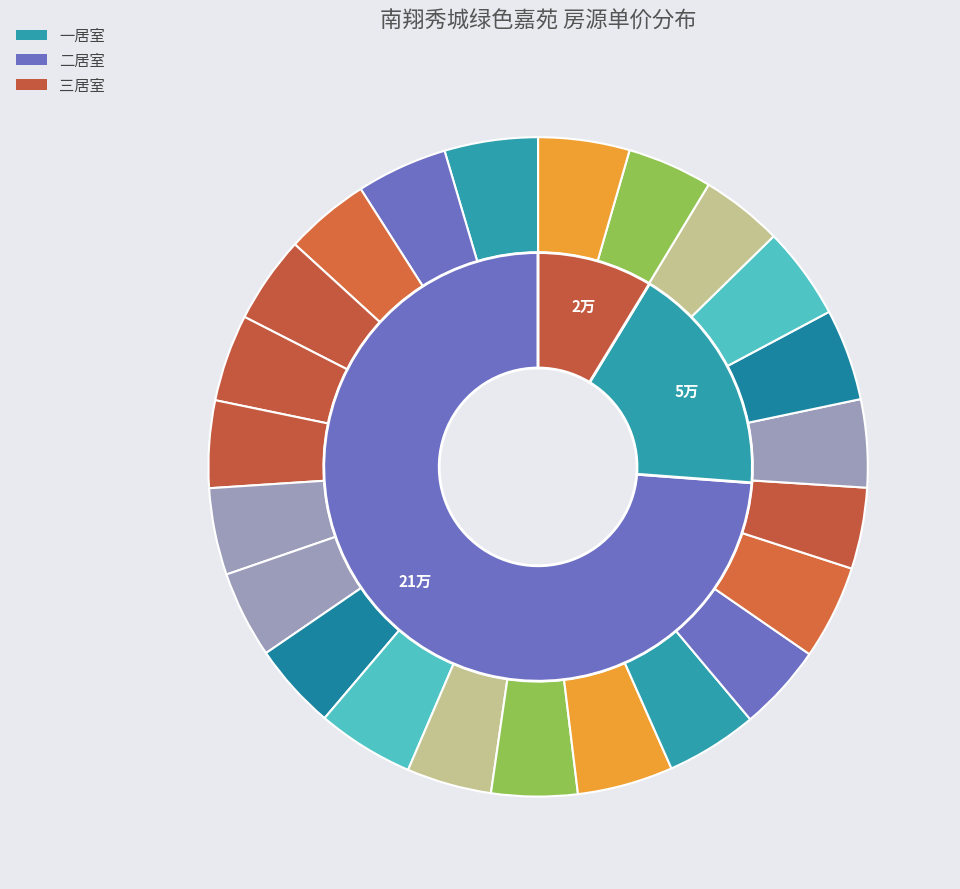

Which category has the biggest portion of the pie?

169-二居室